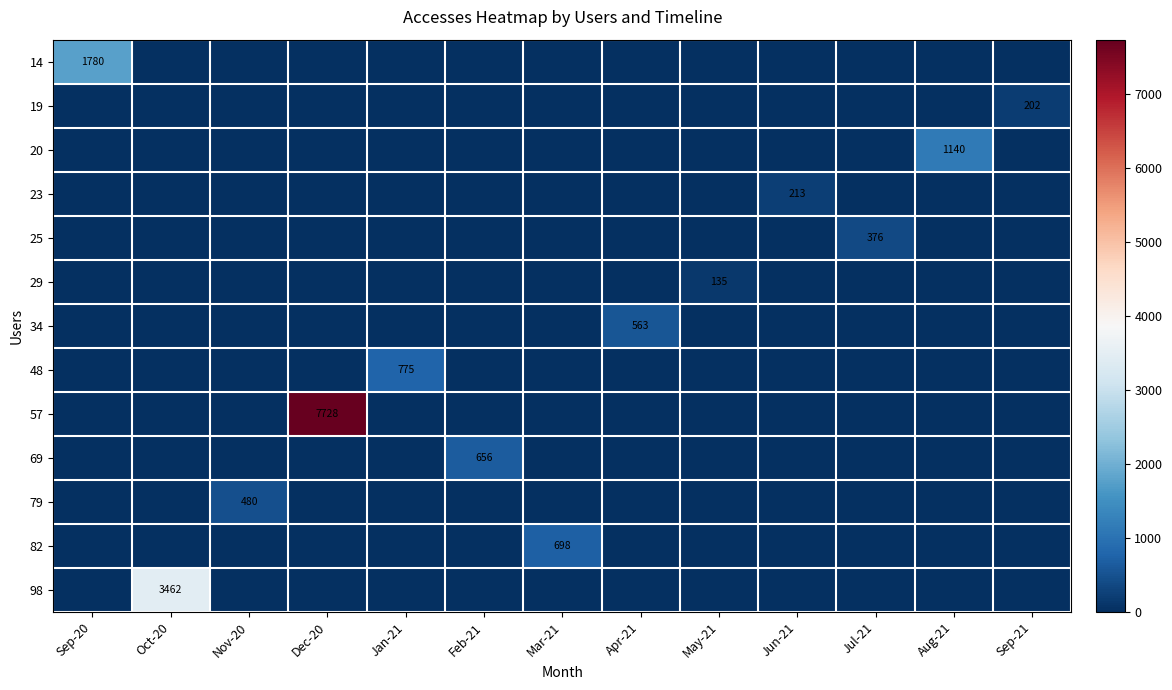

At which label does 82 reach its peak?

Mar-21